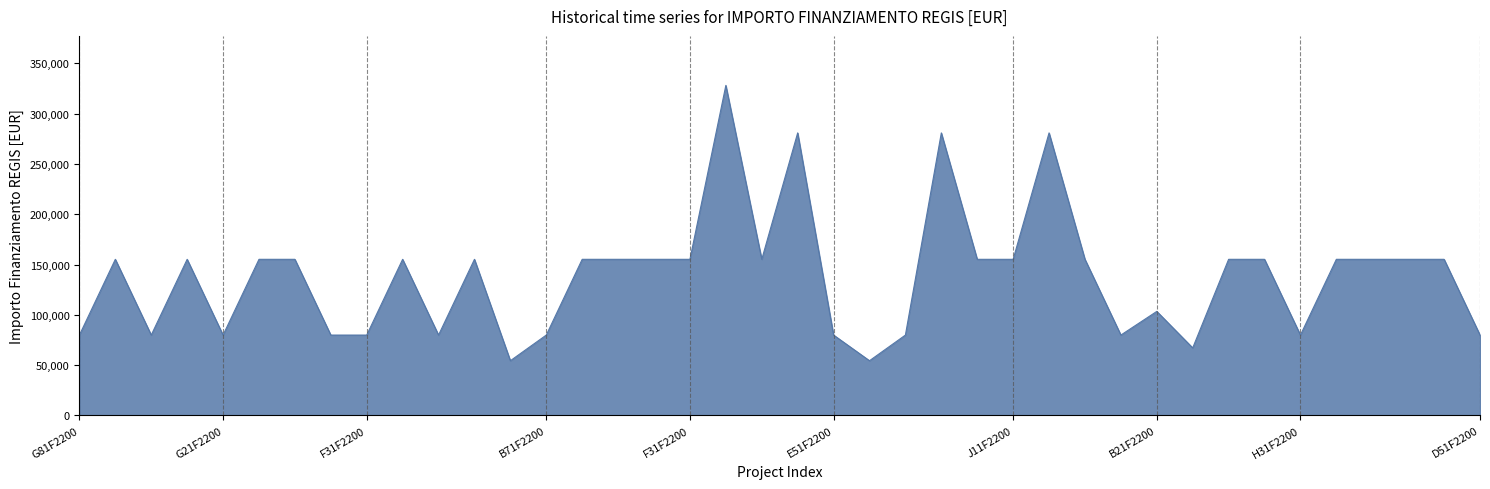

What is the smallest value displayed?

54412